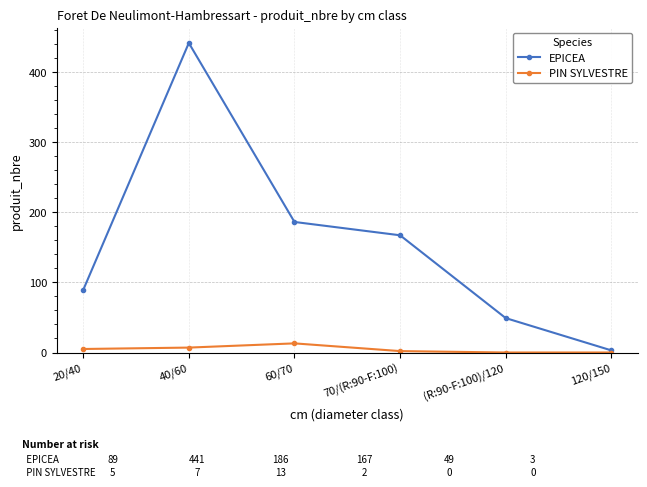

What is the highest value of the EPICEA series?

441